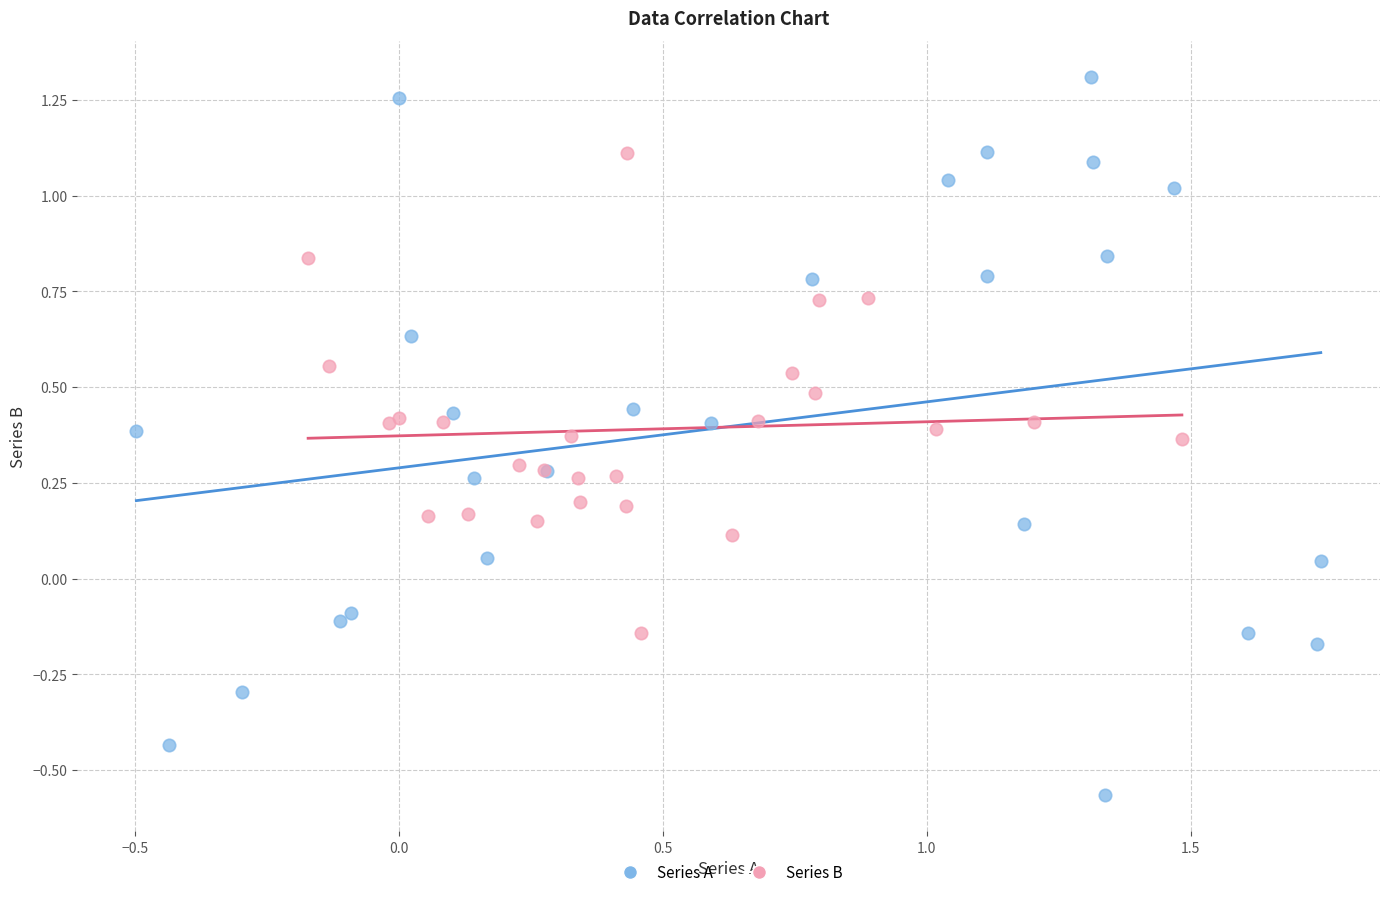

Which series reaches the maximum Y coordinate?

Series A